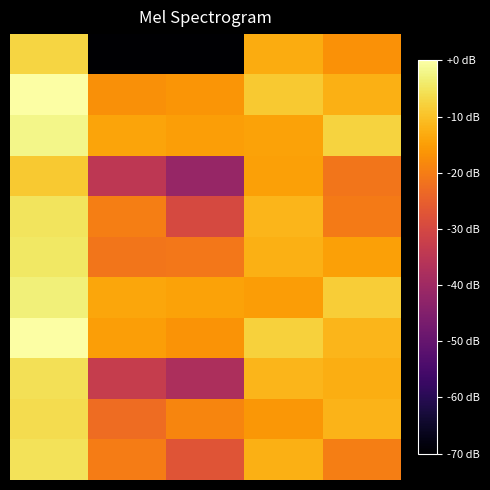

How many distinct data groups are displayed?

11